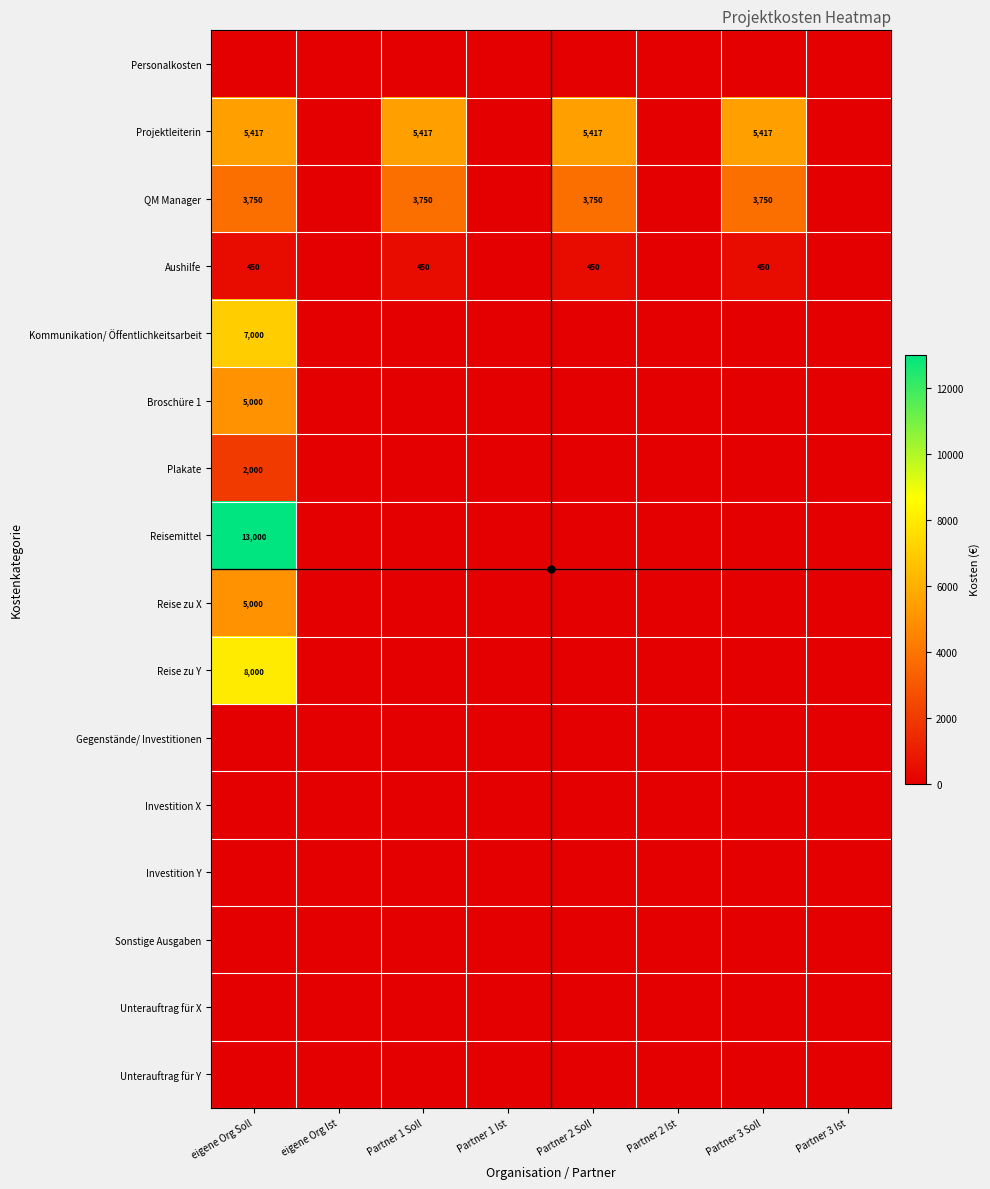

At which category is the sum across all series the highest?

eigene Org Soll